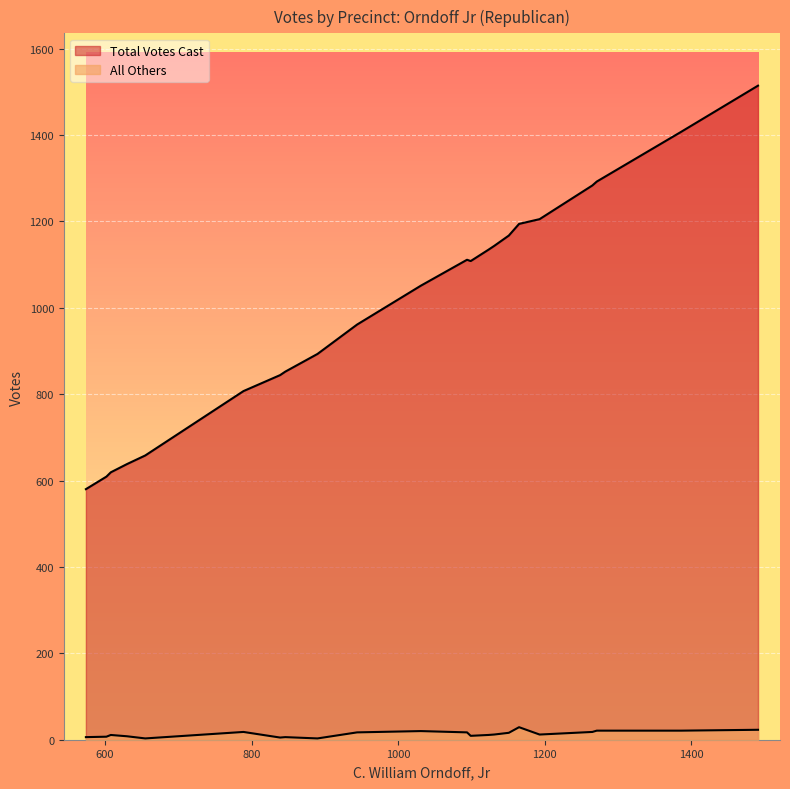

In All Others, how many points are lower than both neighbors (excluding endpoints)?

5